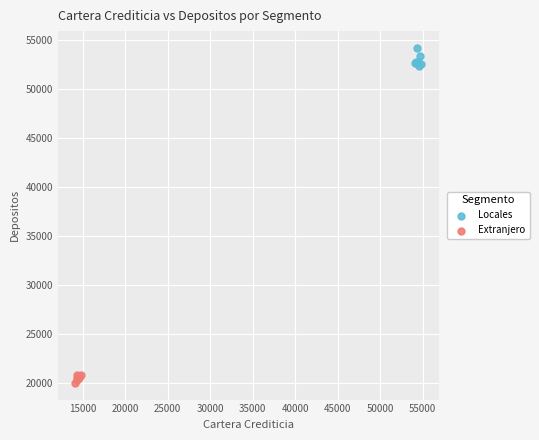

Which series reaches the minimum Y coordinate?

Extranjero